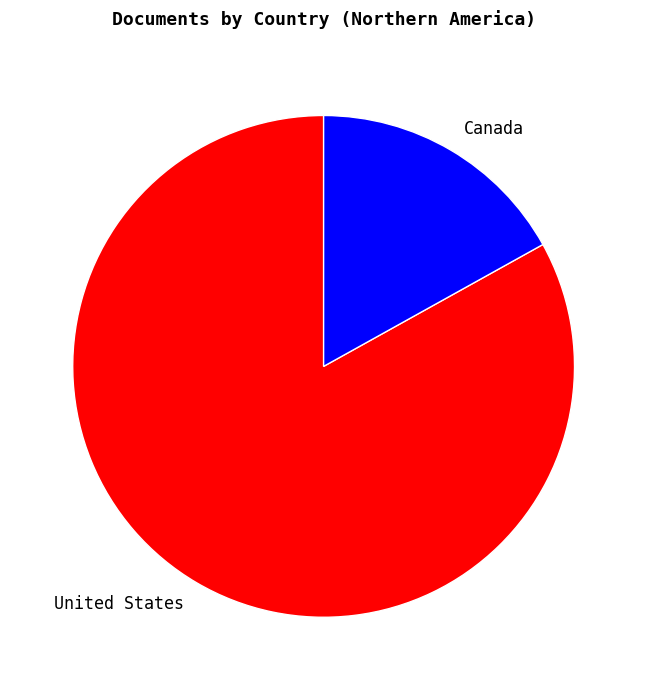

Which slice represents more than half of the pie?

United States